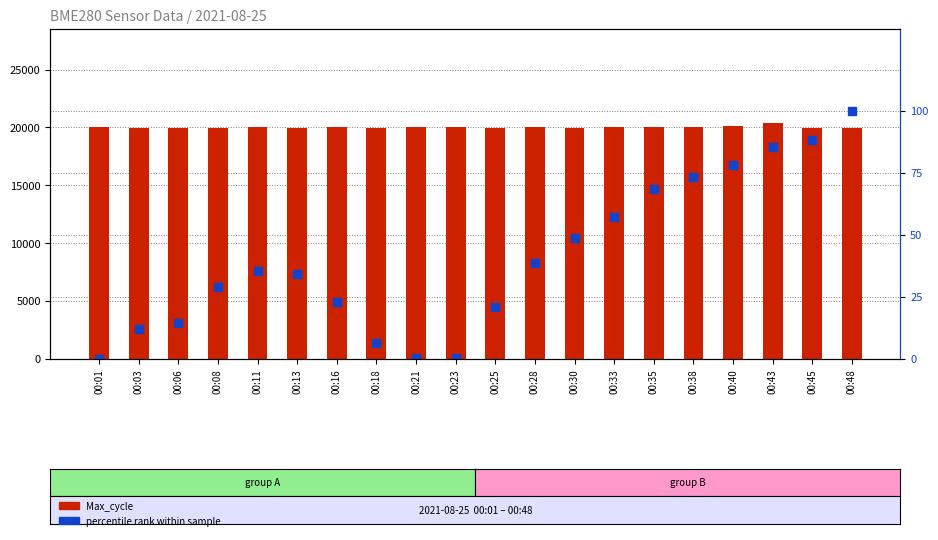

What is the spread (max minus min) of values at 00:08?

19966.9